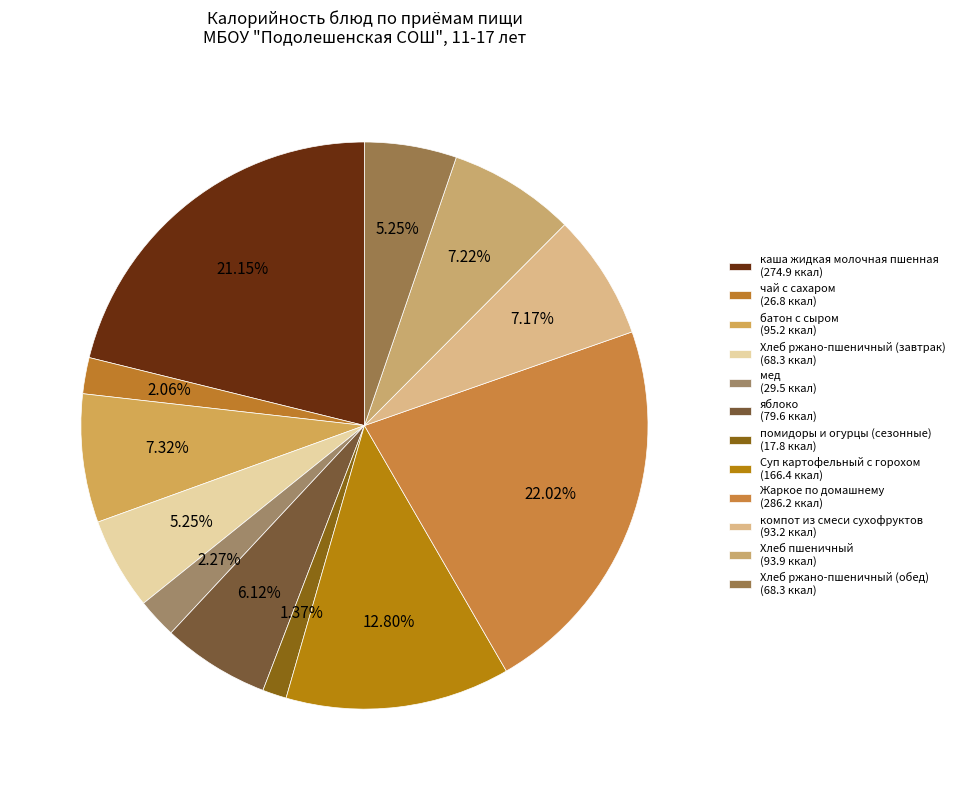

Is there any slice that represents more than half of the pie?

No